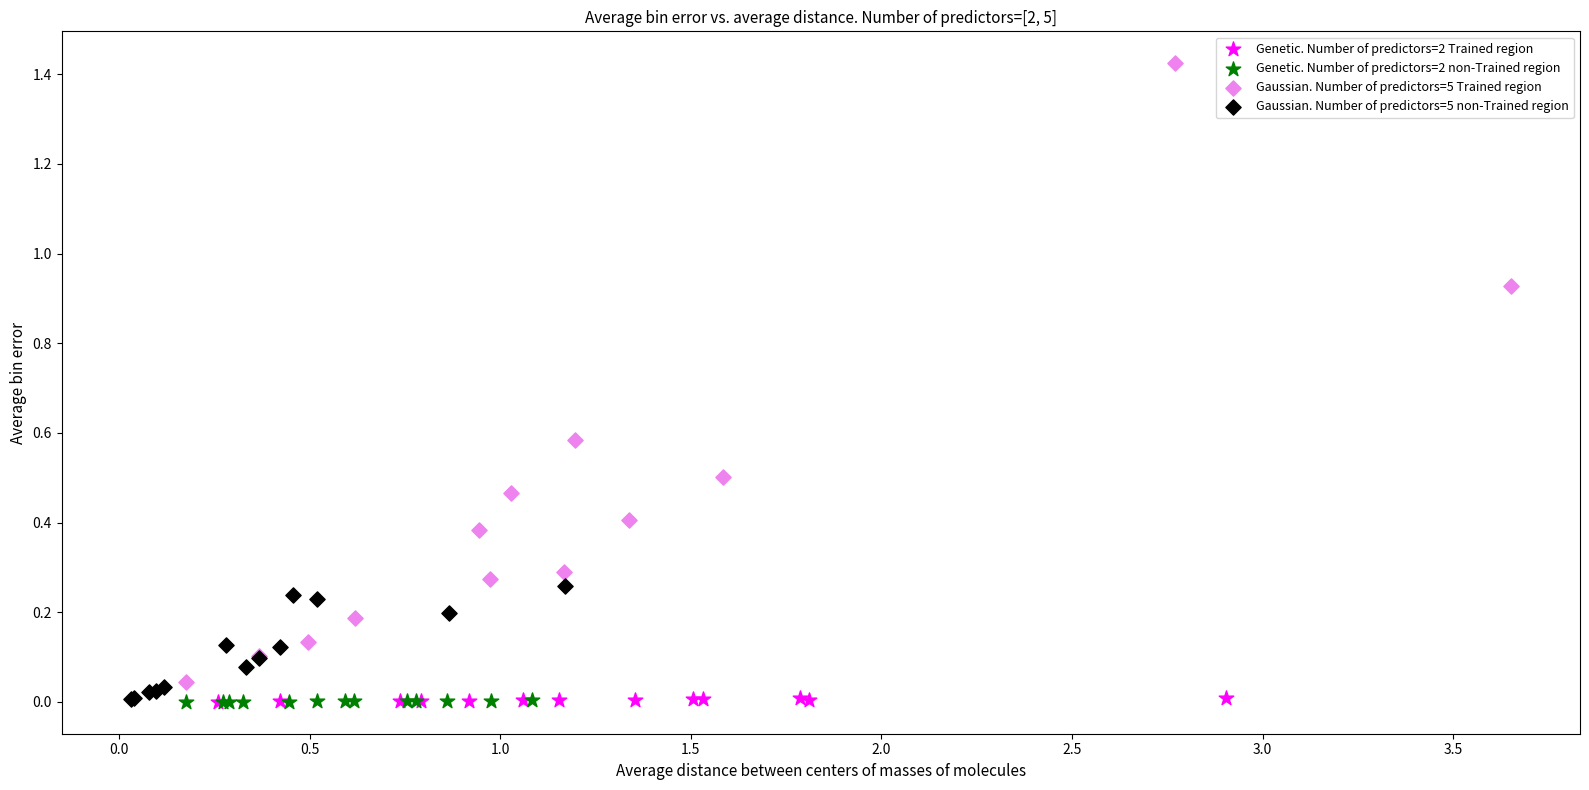

Which series has the largest Y range (max minus min)?

Gaussian. Number of predictors=5 Trained region